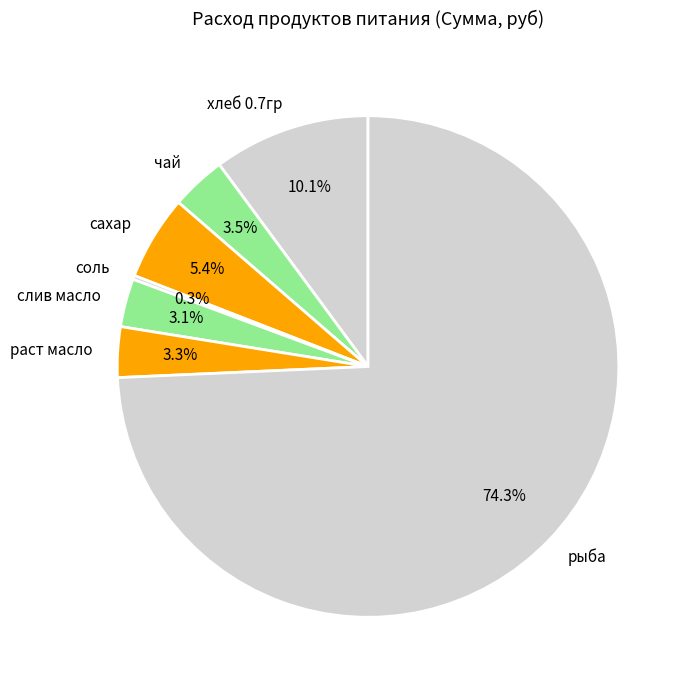

What is the majority slice?

рыба